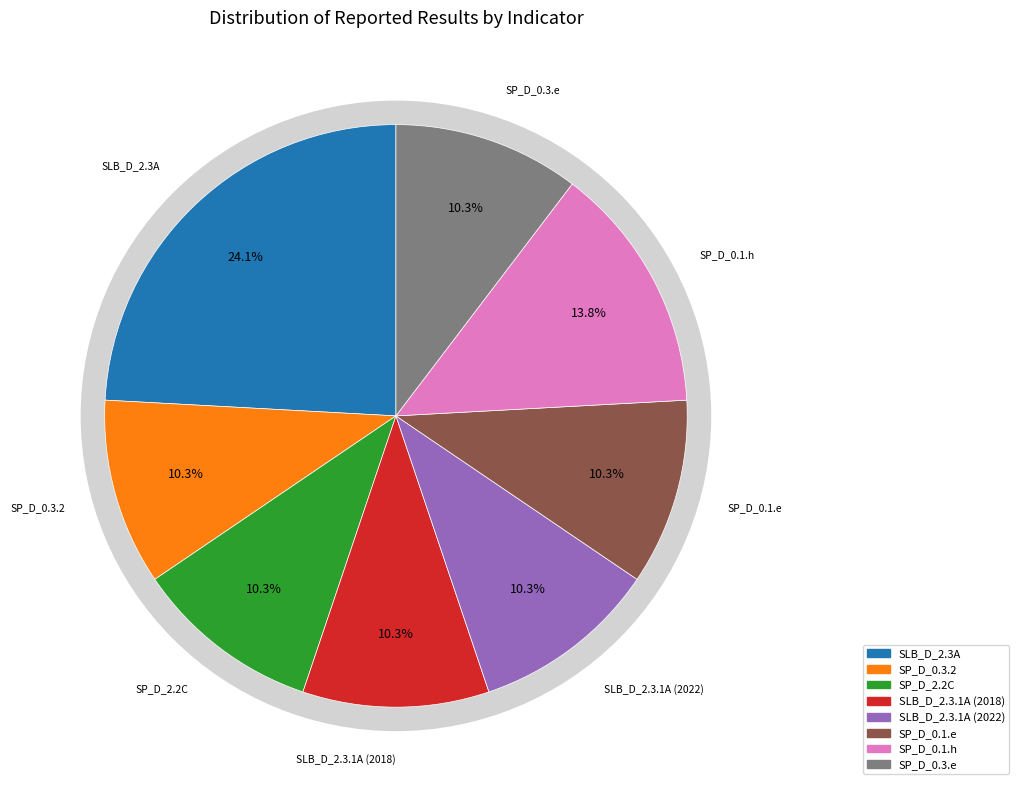

To the nearest percent, what is the combined percentage of SP_D_0.3.2 and SLB_D_2.3A?

34%